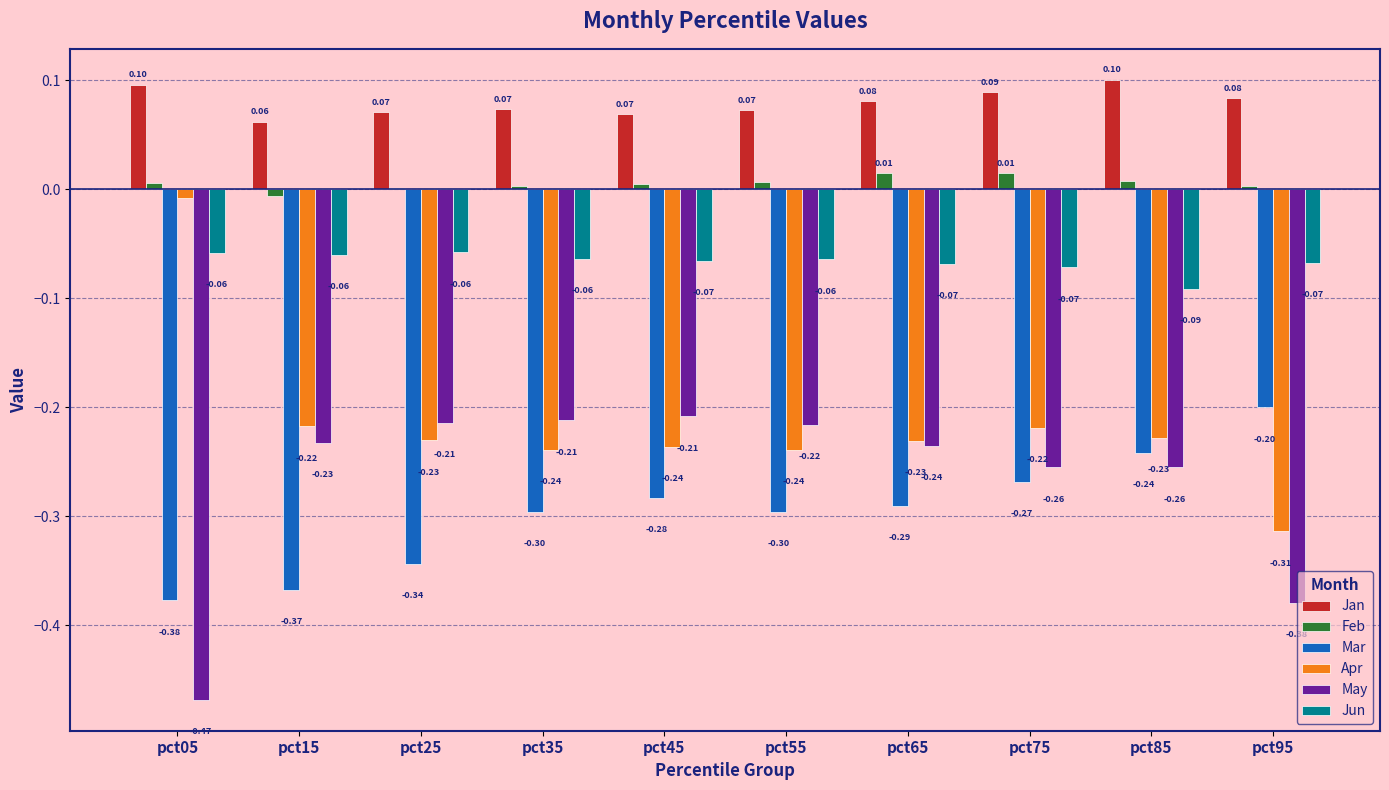

What is the sum of the Apr values at pct45 and pct05?

-0.2